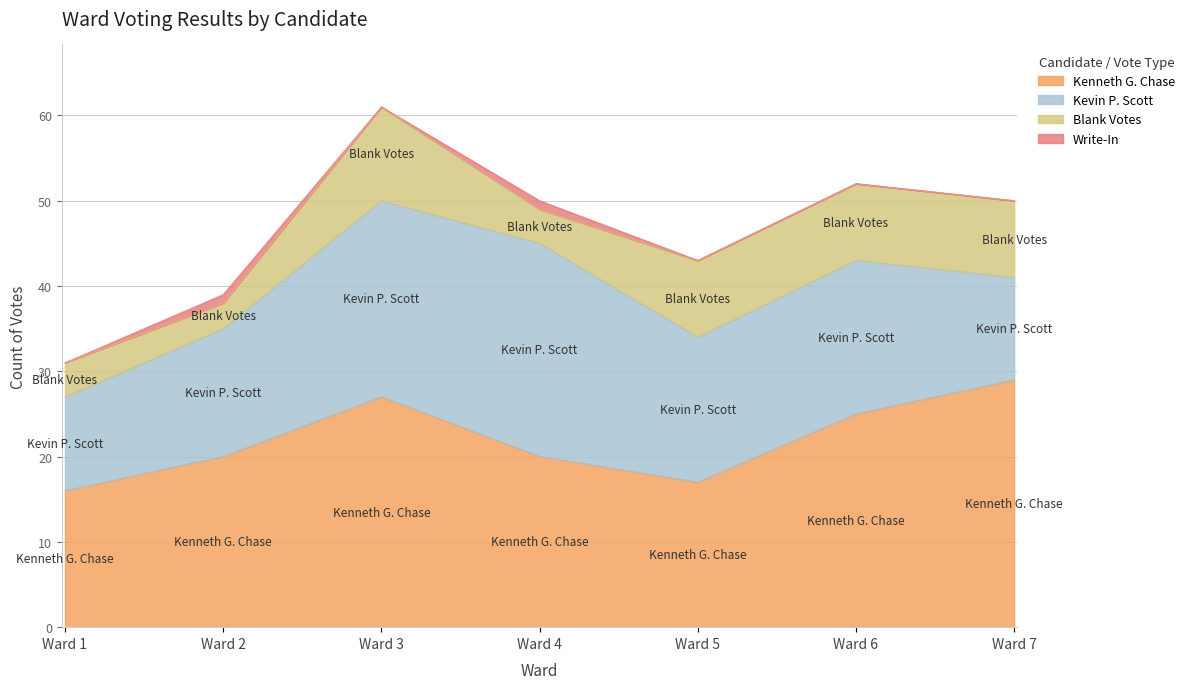

What are all the series names shown in the legend?

Kenneth G. Chase, Kevin P. Scott, Blank Votes, Write-In